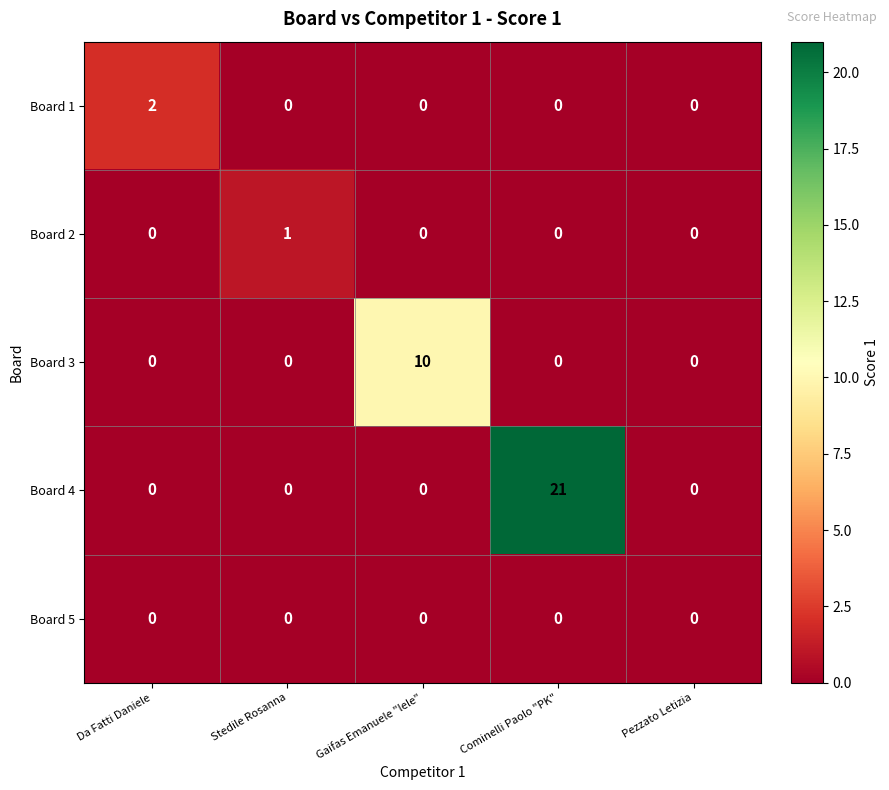

List the series in order of their peak value, highest first.

Board 4, Board 3, Board 1, Board 2, Board 5